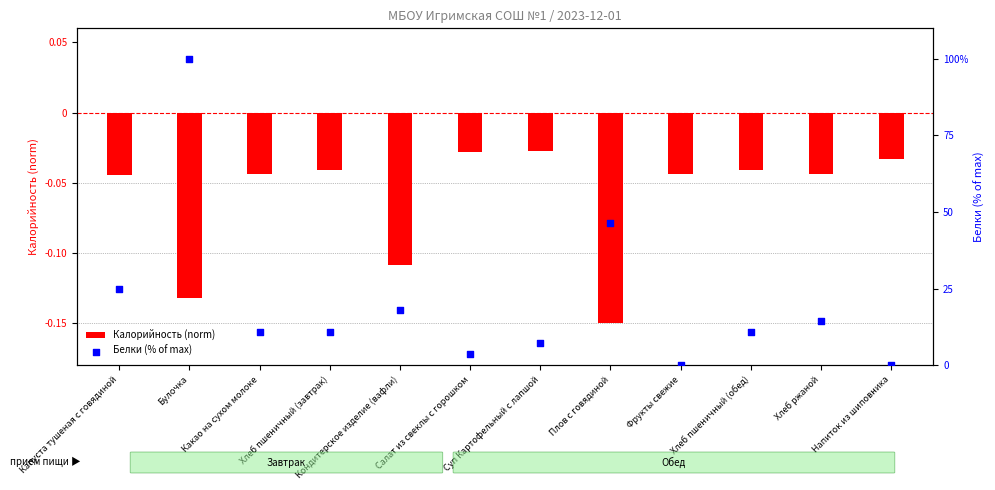

Which series has the largest Y range (max minus min)?

Белки (% of max)